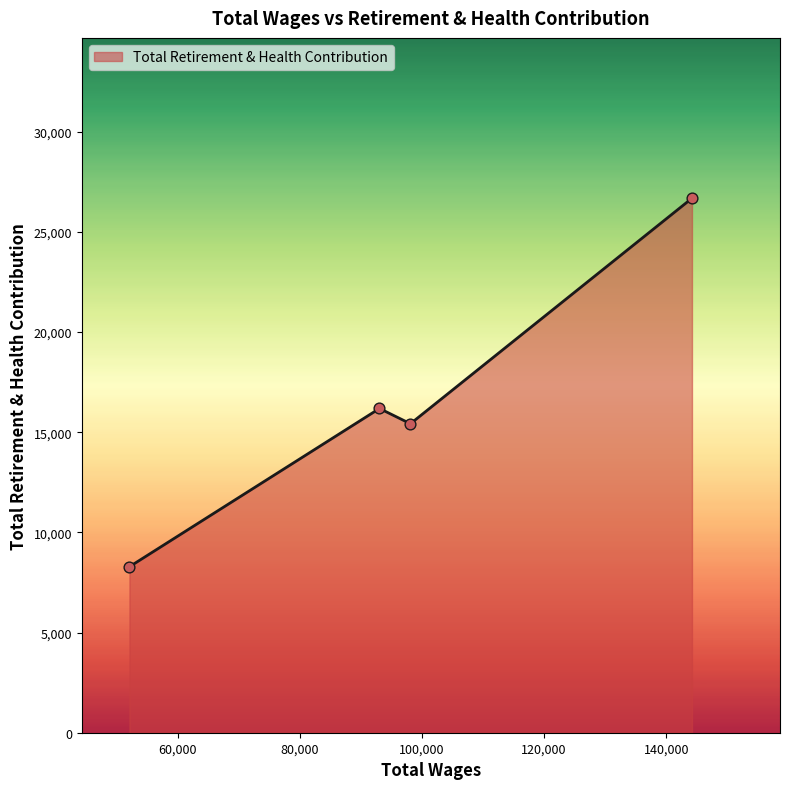

How many interior local valleys (lower than both neighbors) does the data have?

1